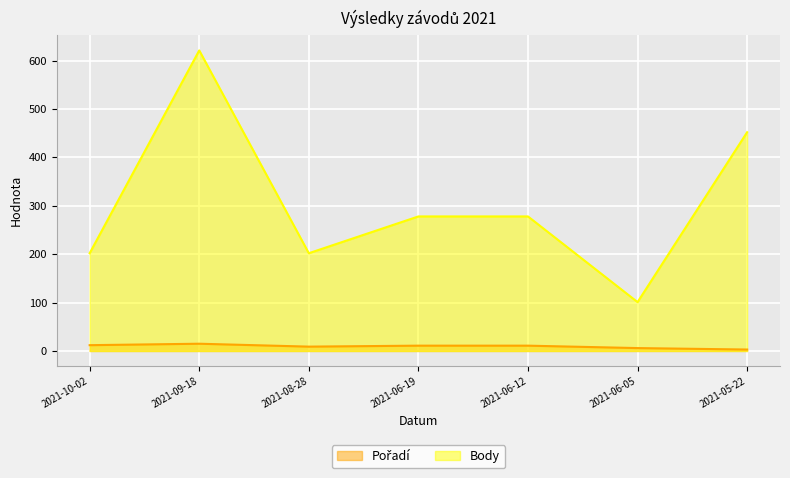

What is the total value across all series at 2021-06-05?

107